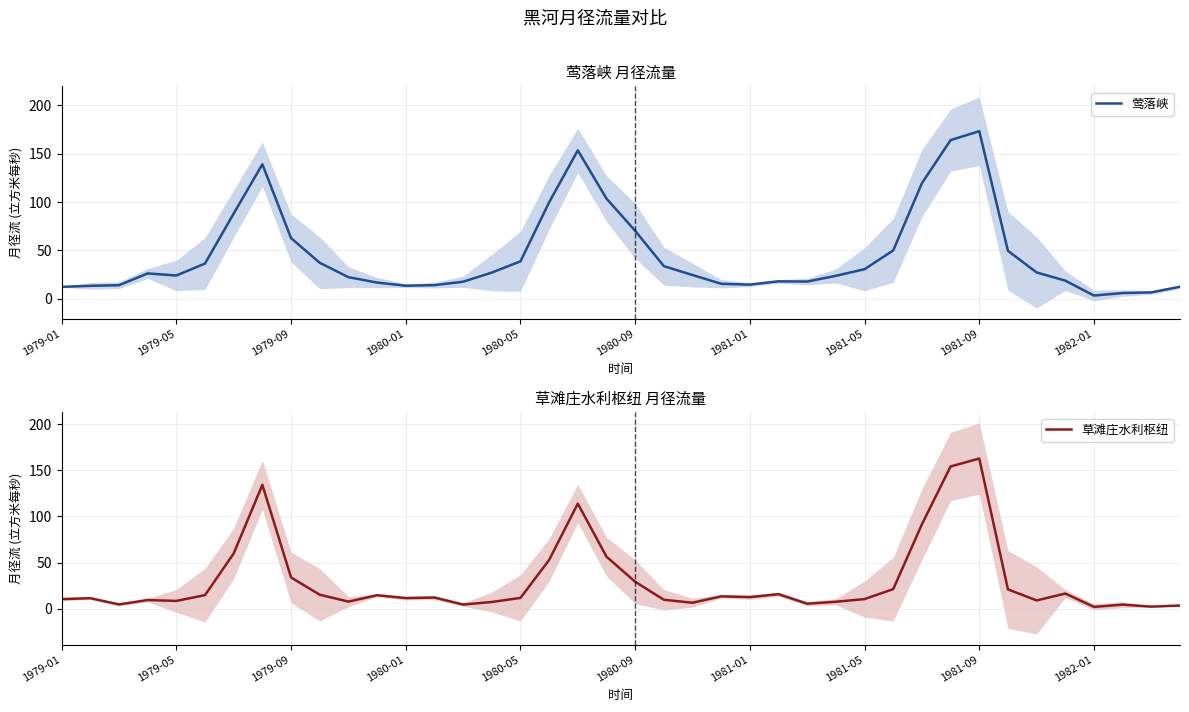

True or false: 莺落峡 and 草滩庄水利枢纽 intersect in this chart.

False